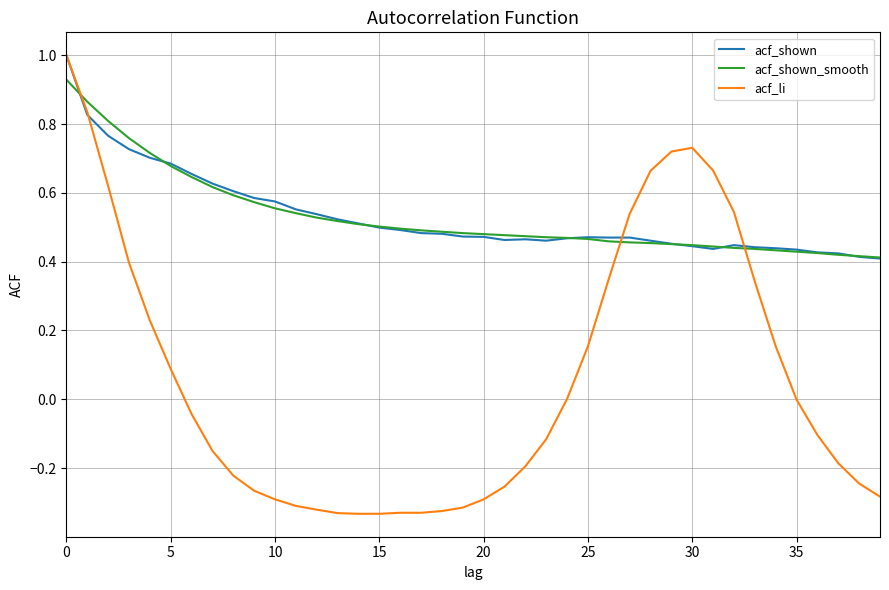

Which series has the widest spread of values?

acf_li